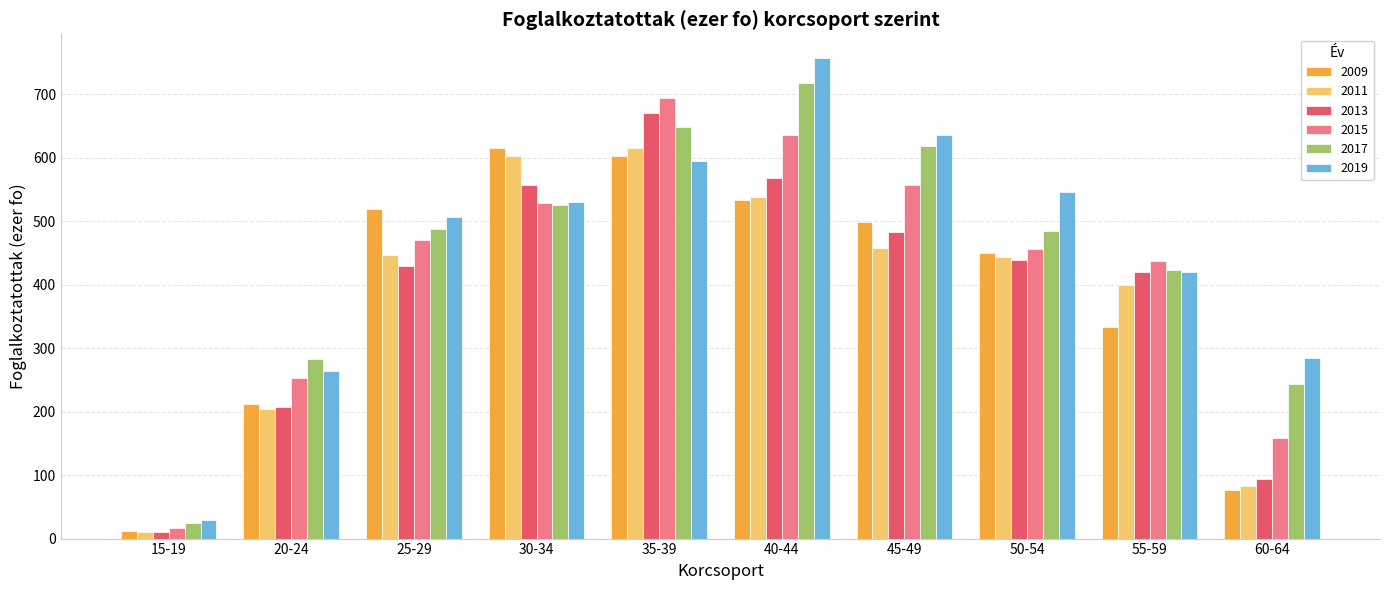

What is the difference between the highest and lowest values at 25-29?

88.3